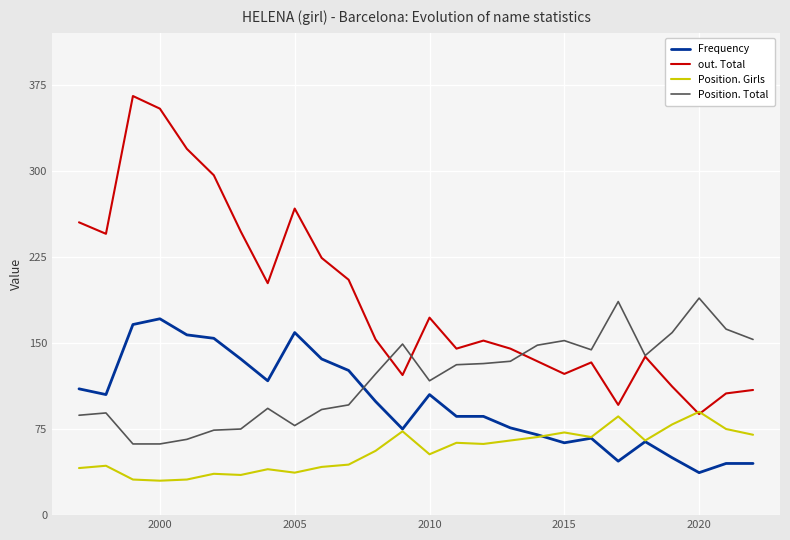

What is the highest value of the out. Total series?

365